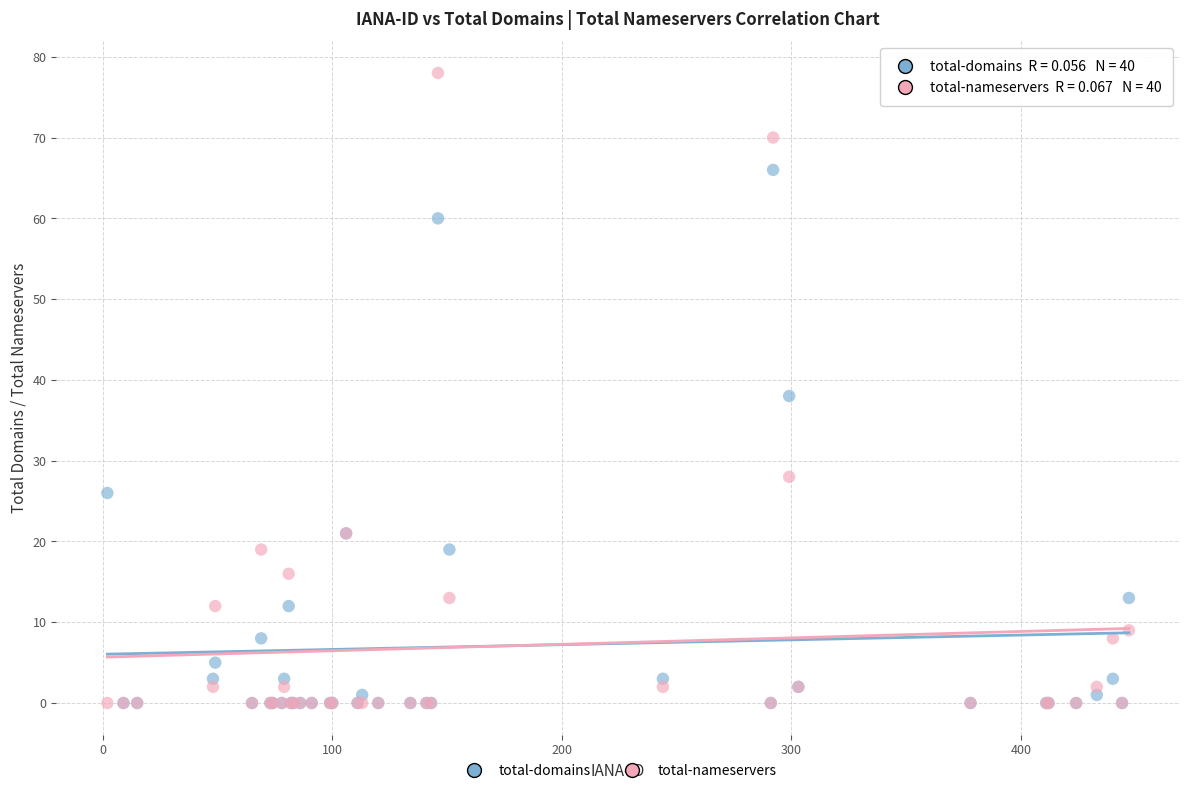

Across all series, what Y value is closest to 39?

38